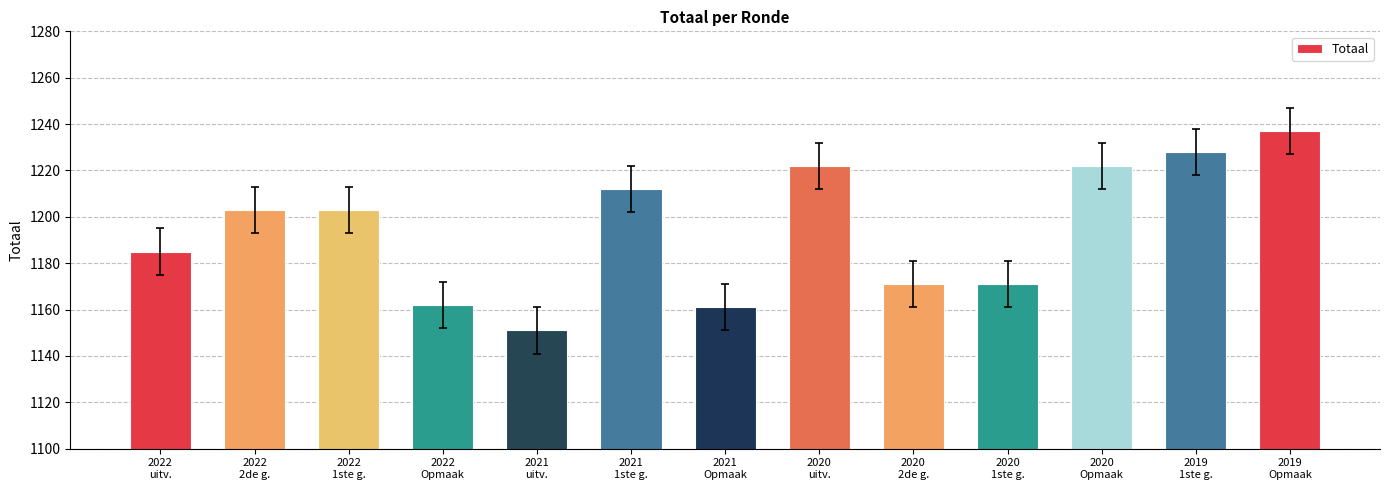

At which category does the chart reach its peak across all series?

2019
Opmaak